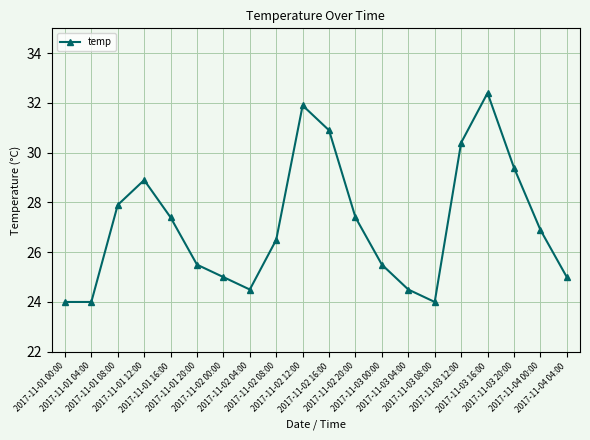

Reading left to right, transcribe all the data shown in this chart.

24.0	24.0	27.9	28.9	27.4	25.5	25.0	24.5	26.5	31.9	30.9	27.4	25.5	24.5	24.0	30.4	32.4	29.4	26.9	25.0